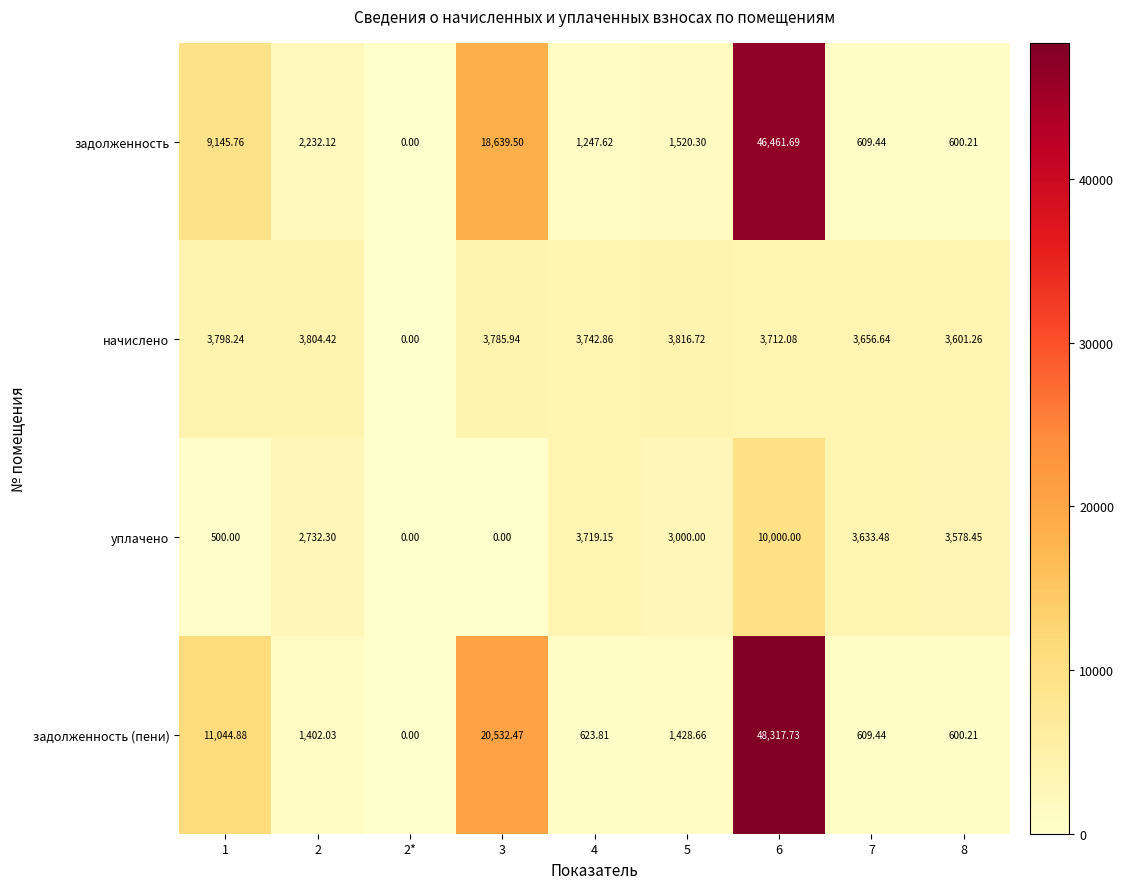

List the series in order of their peak value, highest first.

задолженность (пени), задолженность, уплачено, начислено